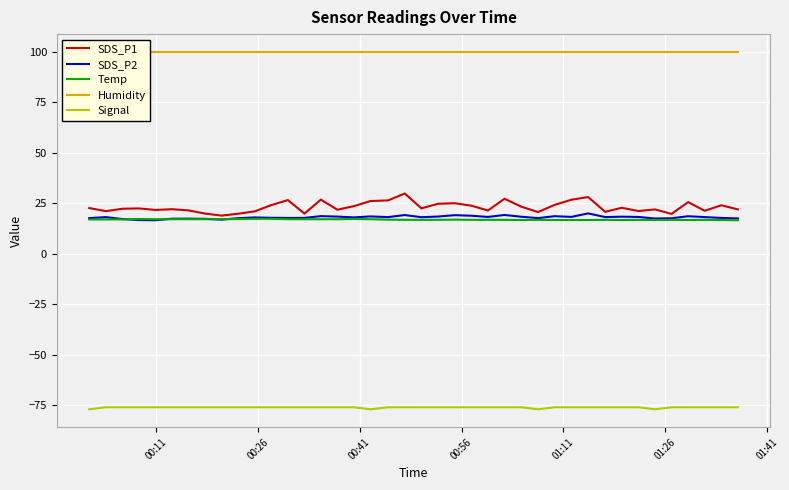

What is the lowest value of the Humidity series?

99.9